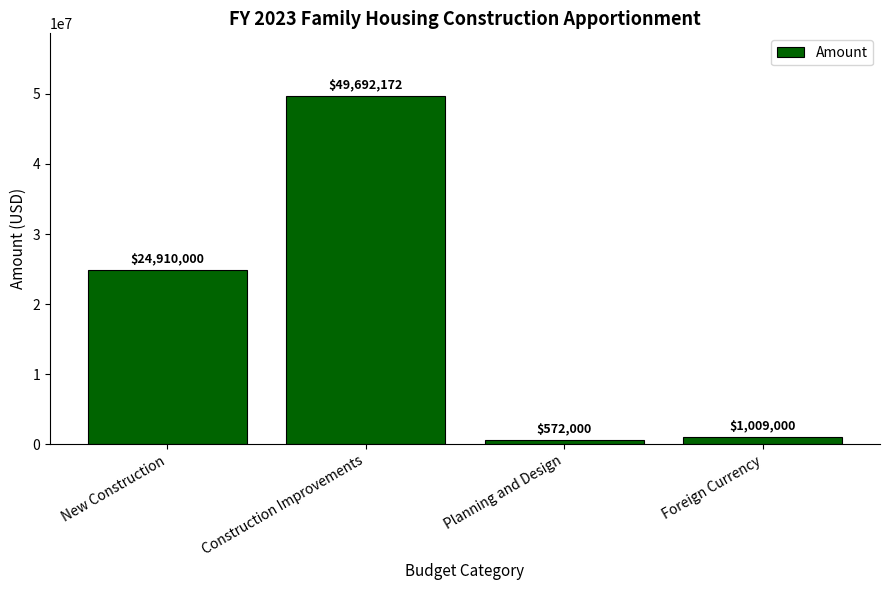

What is the label of the 4th bar from the left?

Foreign Currency